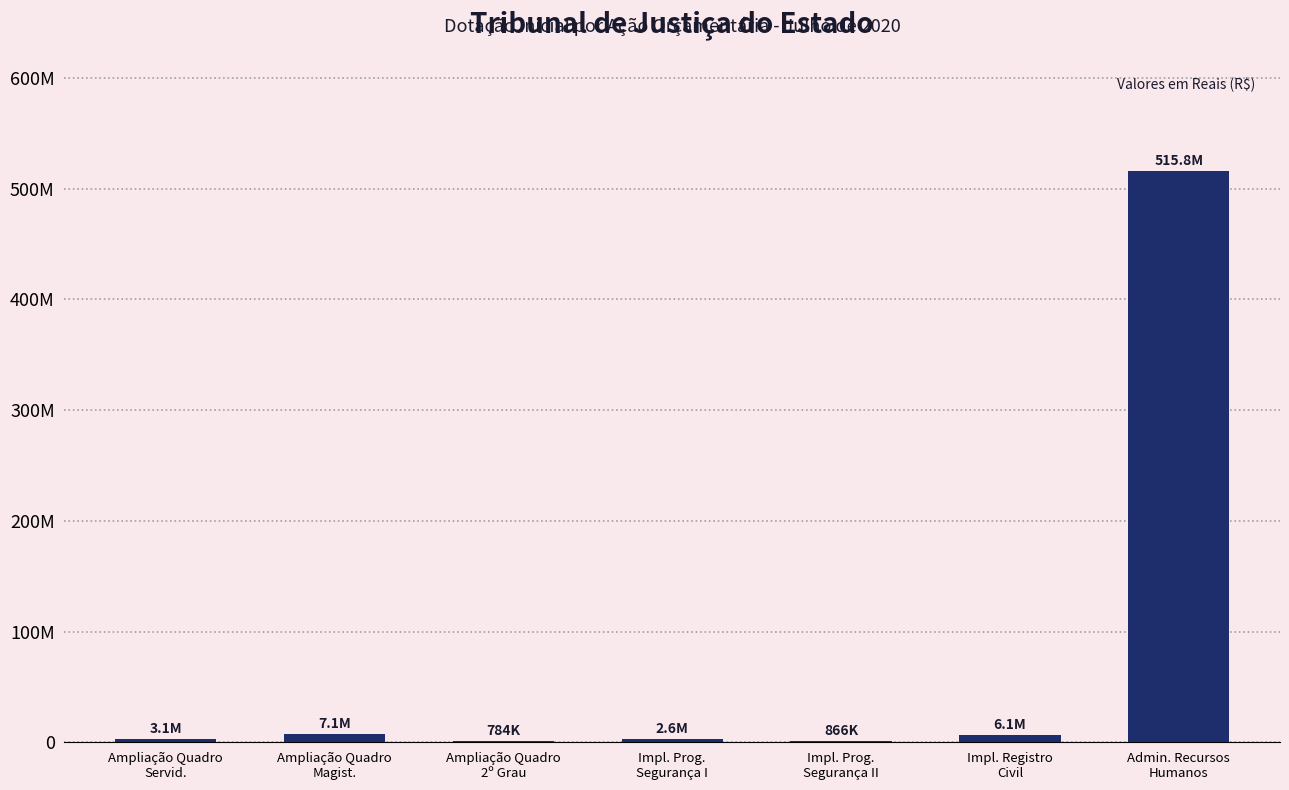

What is the greatest value displayed?

515820665